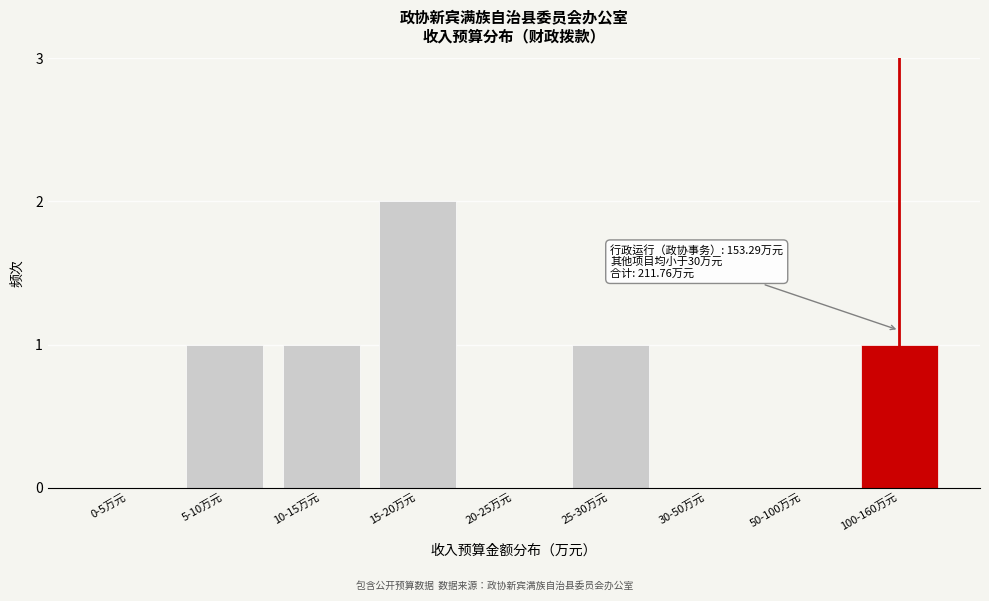

Reading right to left, list all the values displayed in this chart.

100-160万元=1	50-100万元=0	30-50万元=0	25-30万元=1	20-25万元=0	15-20万元=2	10-15万元=1	5-10万元=1	0-5万元=0